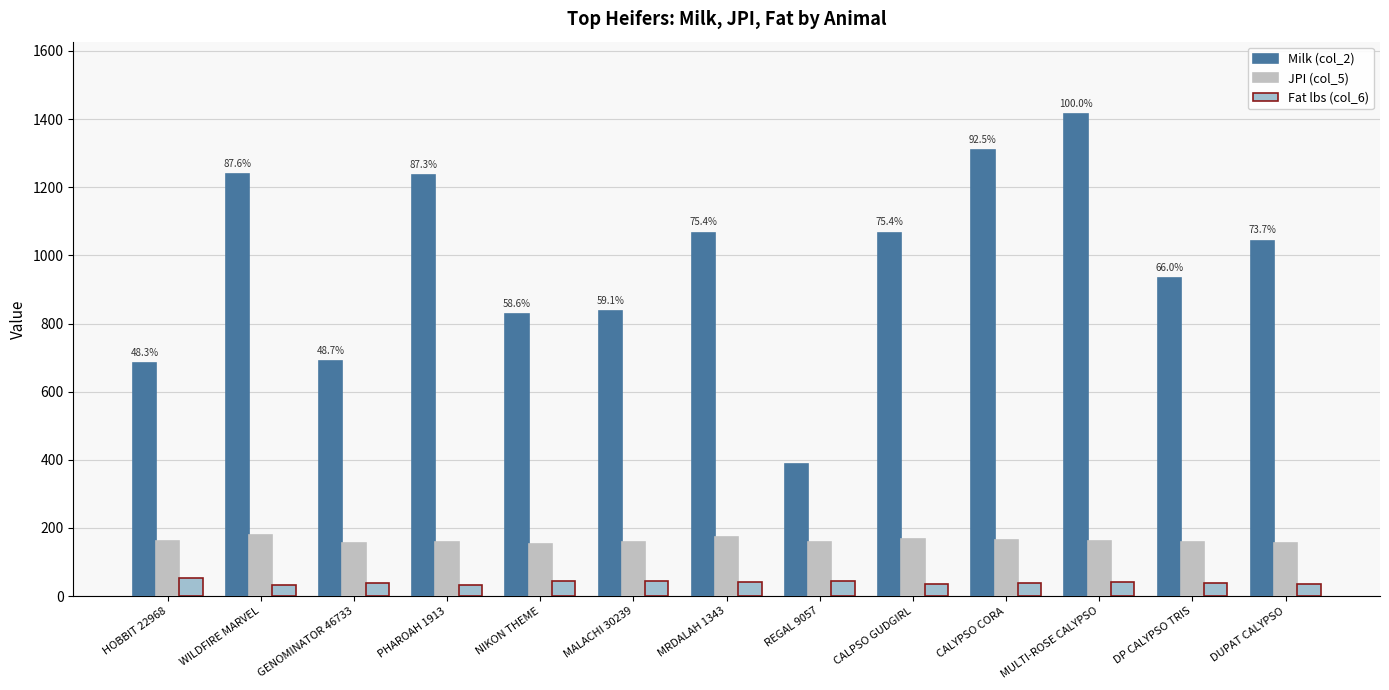

Reading left to right, transcribe all the data shown in this chart.

Milk (col_2): HOBBIT 22968=683.0	WILDFIRE MARVEL=1239.0	GENOMINATOR 46733=688.5	PHAROAH 1913=1236.0	NIKON THEME=829.0	MALACHI 30239=836.5	MRDALAH 1343=1067.0	REGAL 9057=389.0	CALPSO GUDGIRL=1067.0	CALYPSO CORA=1308.5	MULTI-ROSE CALYPSO=1415.0	DP CALYPSO TRIS=933.5	DUPAT CALYPSO=1043.5
JPI (col_5): HOBBIT 22968=160.5	WILDFIRE MARVEL=179.5	GENOMINATOR 46733=155.5	PHAROAH 1913=160.0	NIKON THEME=152.0	MALACHI 30239=160.0	MRDALAH 1343=173.0	REGAL 9057=158.0	CALPSO GUDGIRL=166.5	CALYPSO CORA=163.5	MULTI-ROSE CALYPSO=161.5	DP CALYPSO TRIS=159.5	DUPAT CALYPSO=155.5
Fat lbs (col_6): HOBBIT 22968=52.0	WILDFIRE MARVEL=32.0	GENOMINATOR 46733=38.0	PHAROAH 1913=32.0	NIKON THEME=44.5	MALACHI 30239=44.5	MRDALAH 1343=42.5	REGAL 9057=44.5	CALPSO GUDGIRL=34.0	CALYPSO CORA=39.0	MULTI-ROSE CALYPSO=42.0	DP CALYPSO TRIS=39.0	DUPAT CALYPSO=35.0